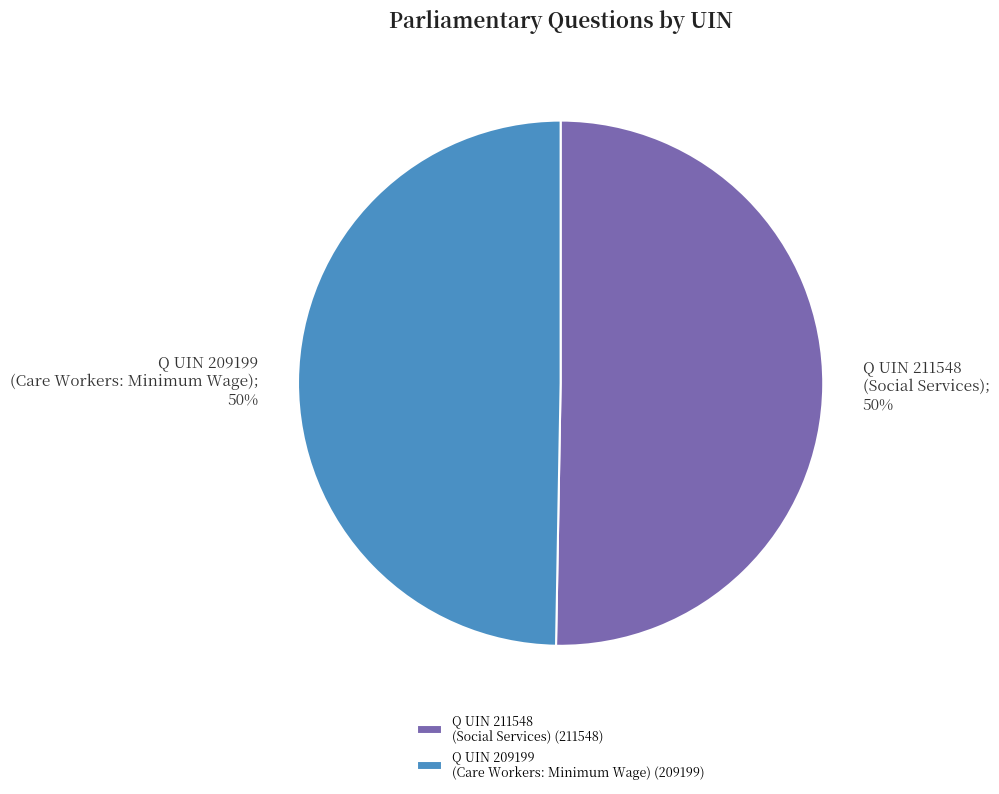

How many segments does this pie chart have?

2